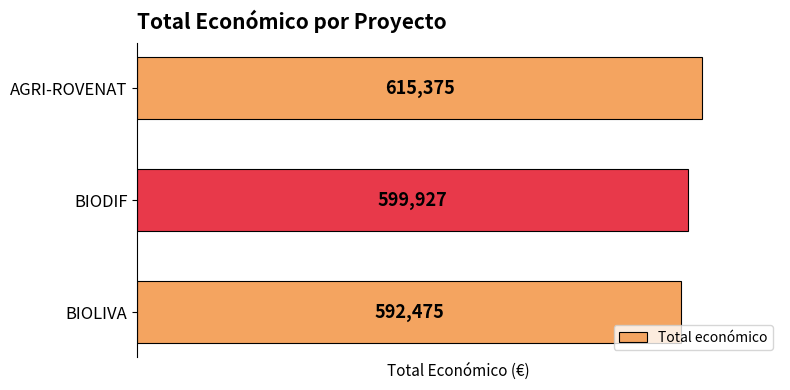

Which has a higher value, BIODIF or BIOLIVA?

BIODIF